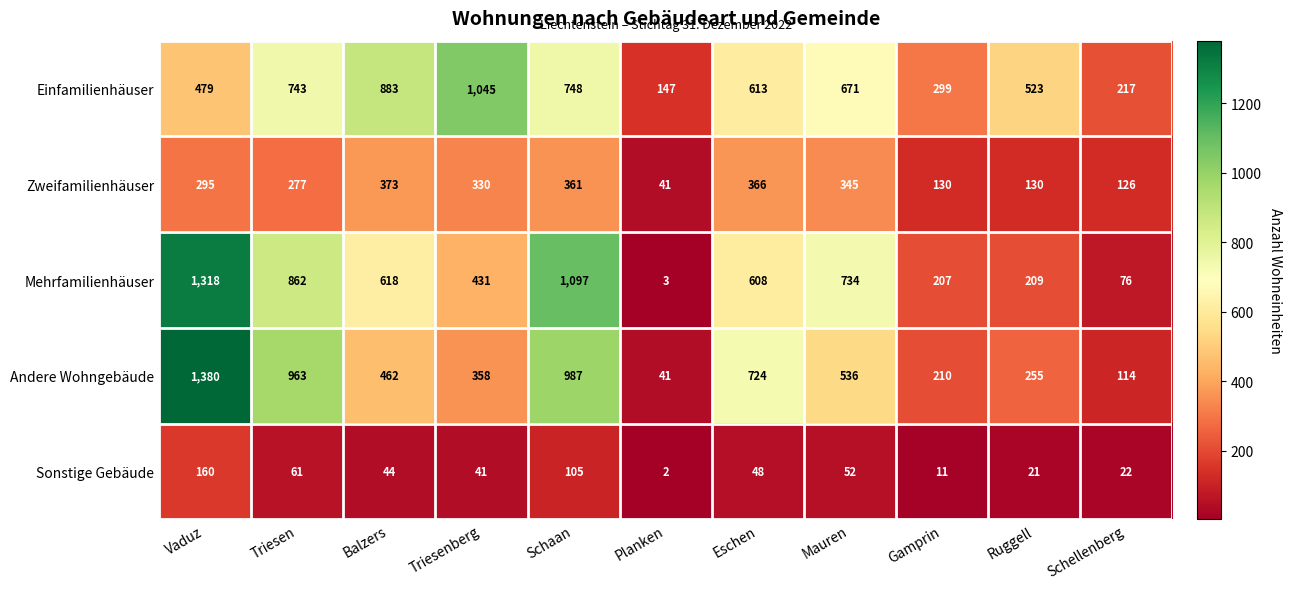

What is the difference between the second highest and second lowest values in the Einfamilienhäuser series?

666